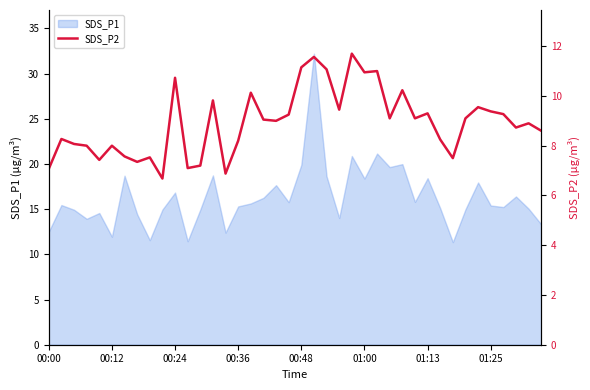

The SDS_P1 series shows 7.5 at 00:48. True or false?

False